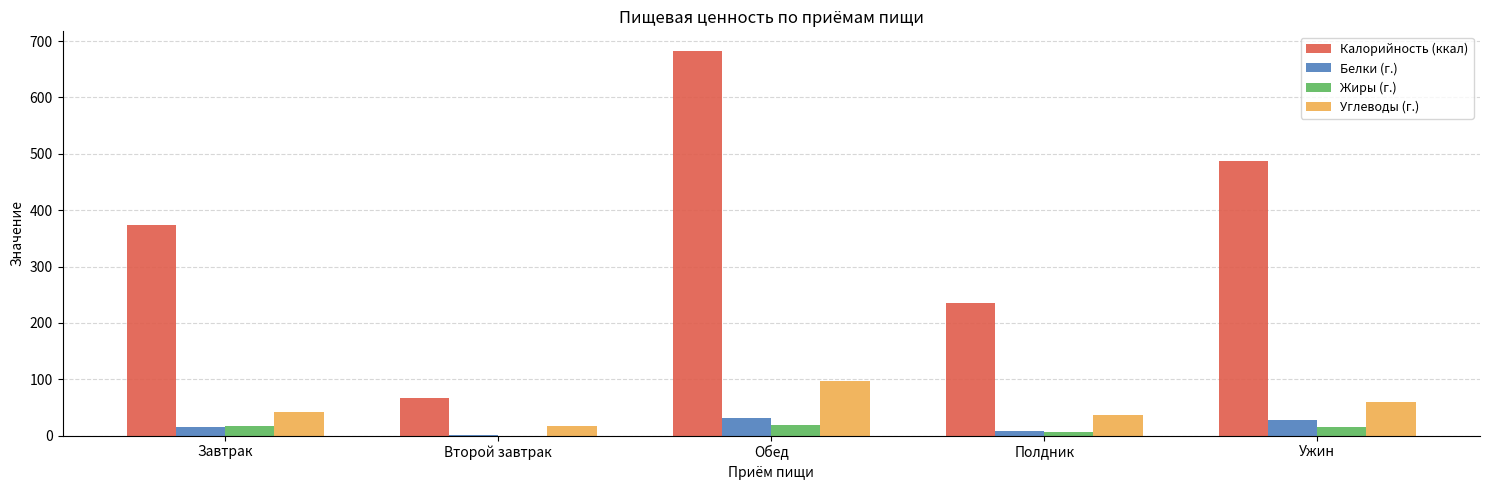

How many groups of bars are there?

5